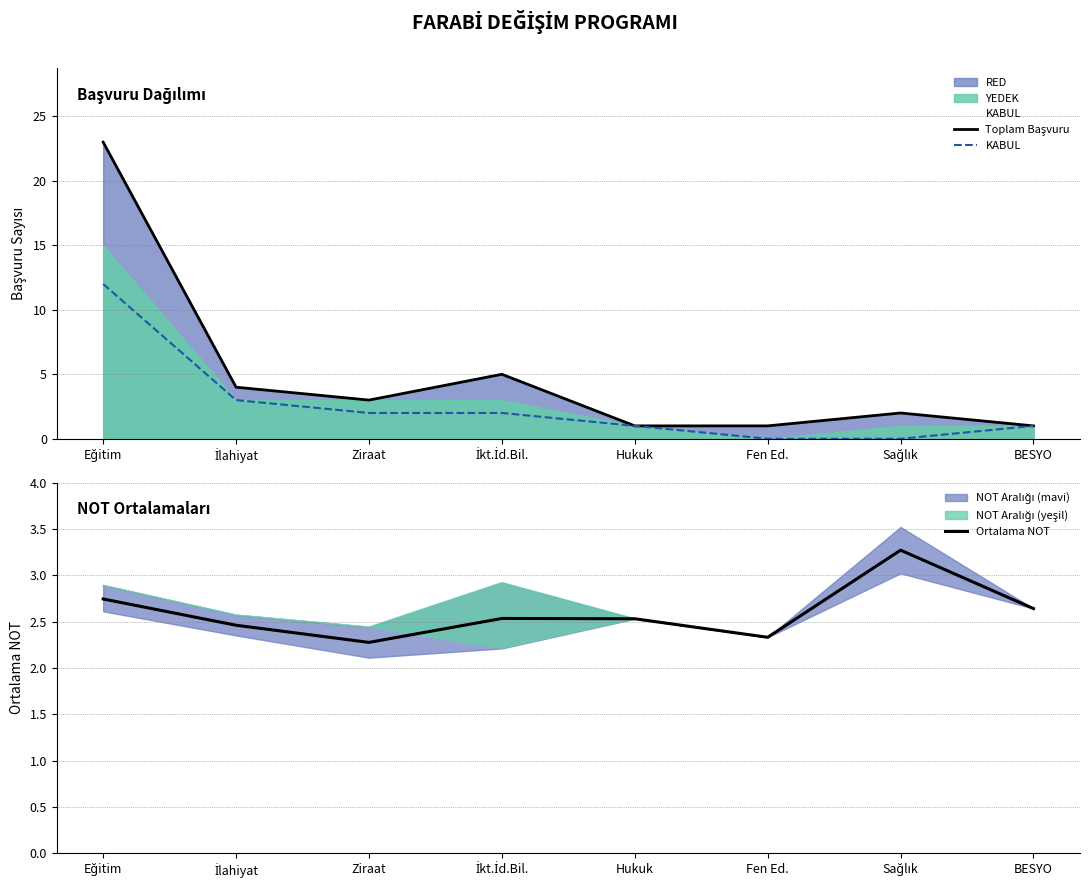

The value of KABUL at Ziraat is 2. True or false?

True